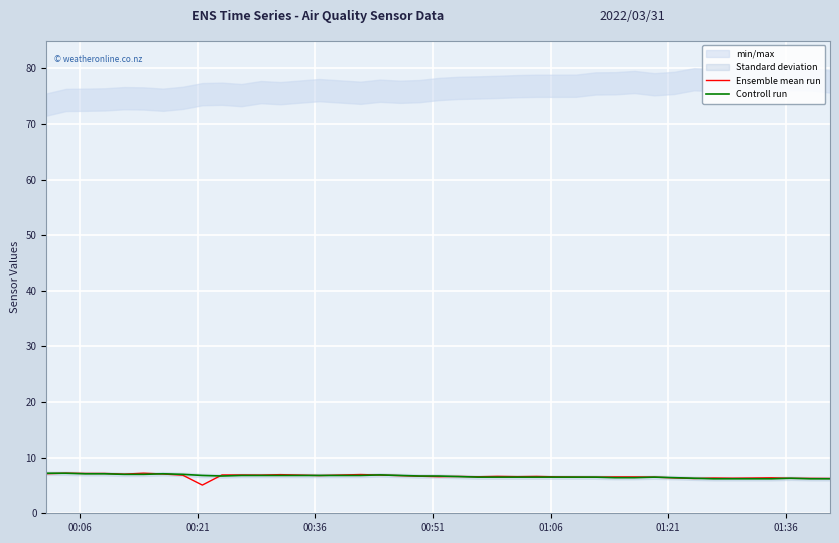

How many lines are shown in the chart?

2